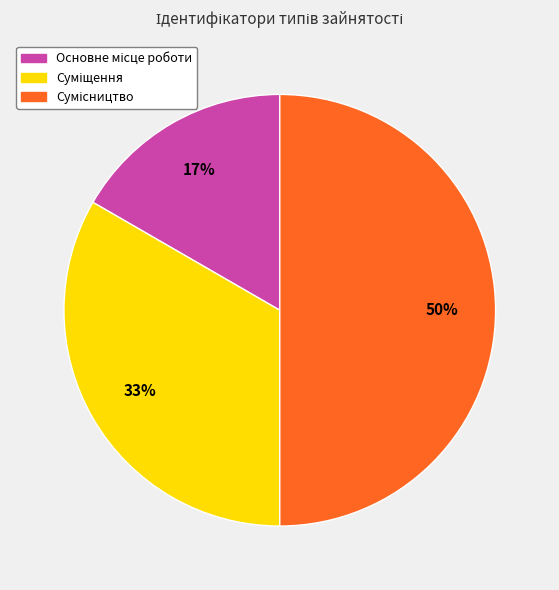

To the nearest percent, what is the average slice percentage?

33%